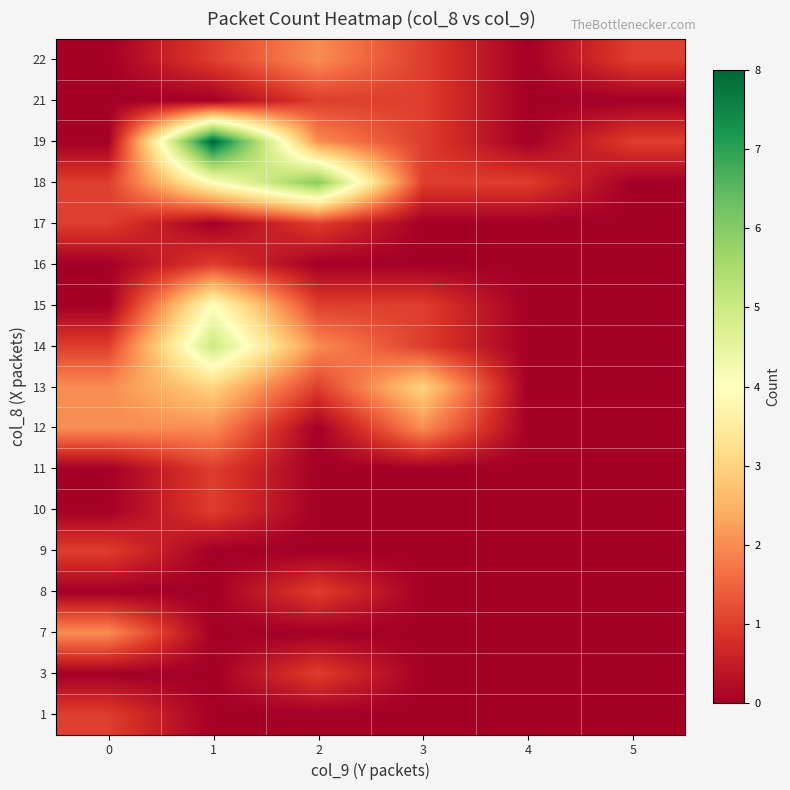

Which label corresponds to the smallest value in the chart?

1